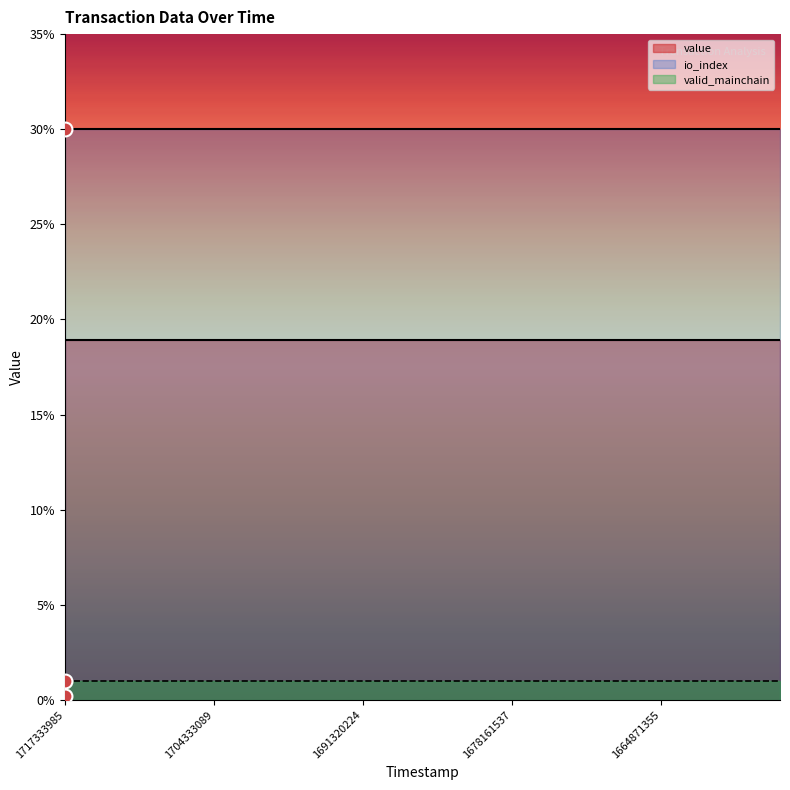

What is the average value of the io_index series?

30.0